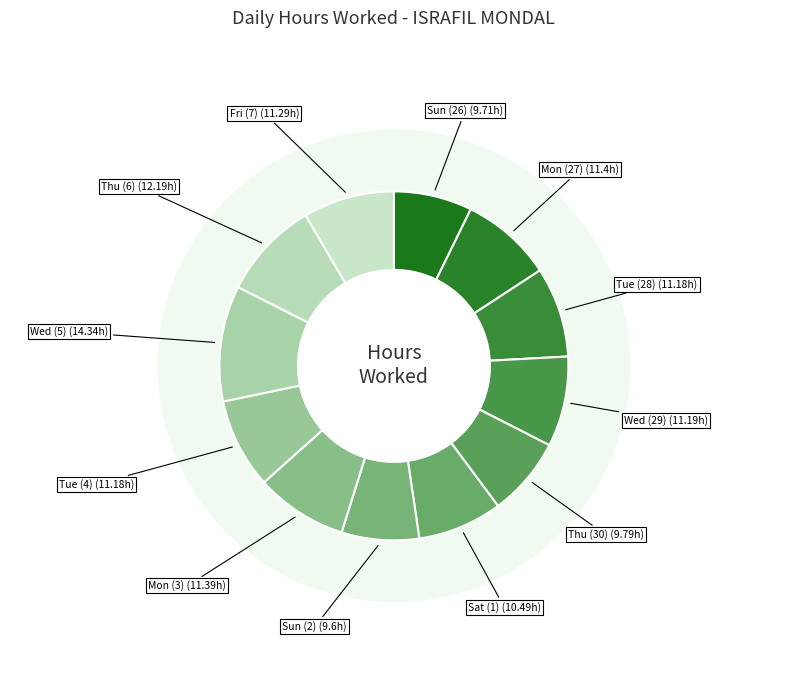

To the nearest percent, what percentage of the pie is Sun (26)?

7%